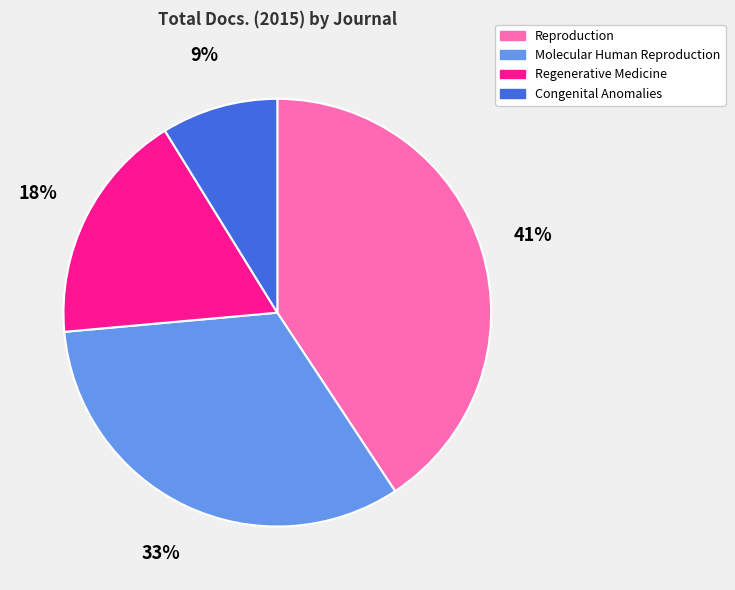

To the nearest percent, what is the difference between the Molecular Human Reproduction and Regenerative Medicine slice percentages?

15%